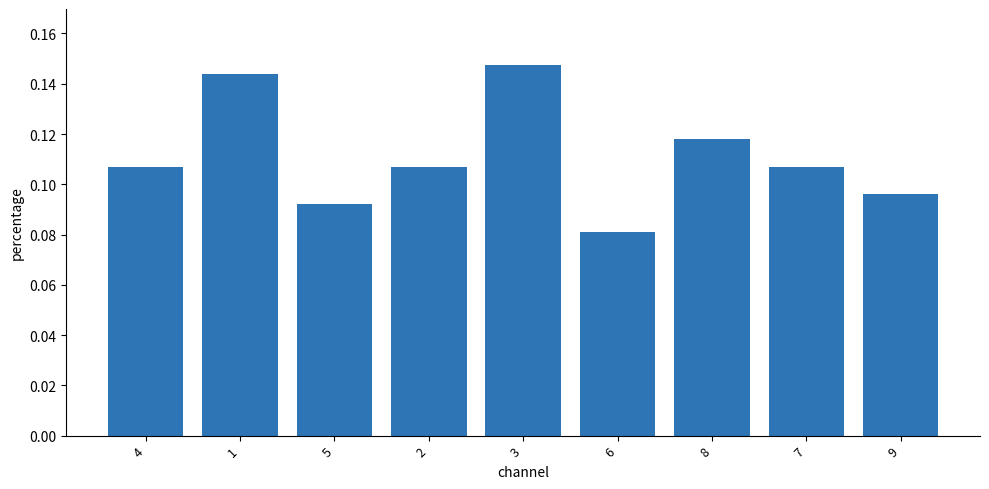

Which label corresponds to the largest value in the chart?

3